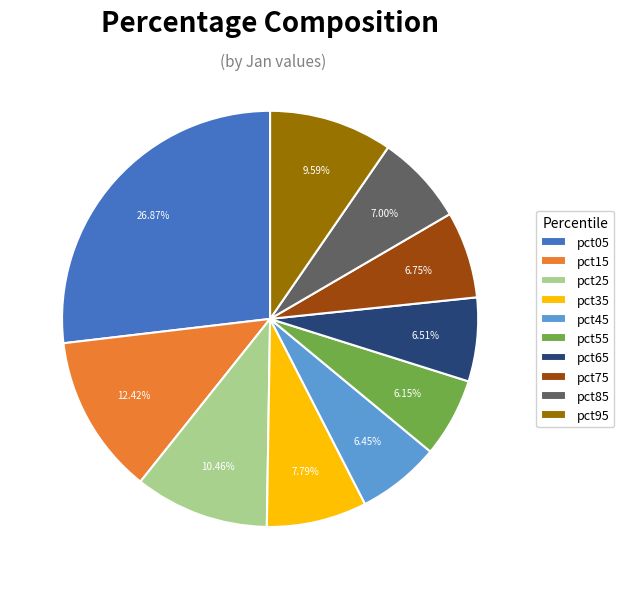

Which slice is the largest?

pct05